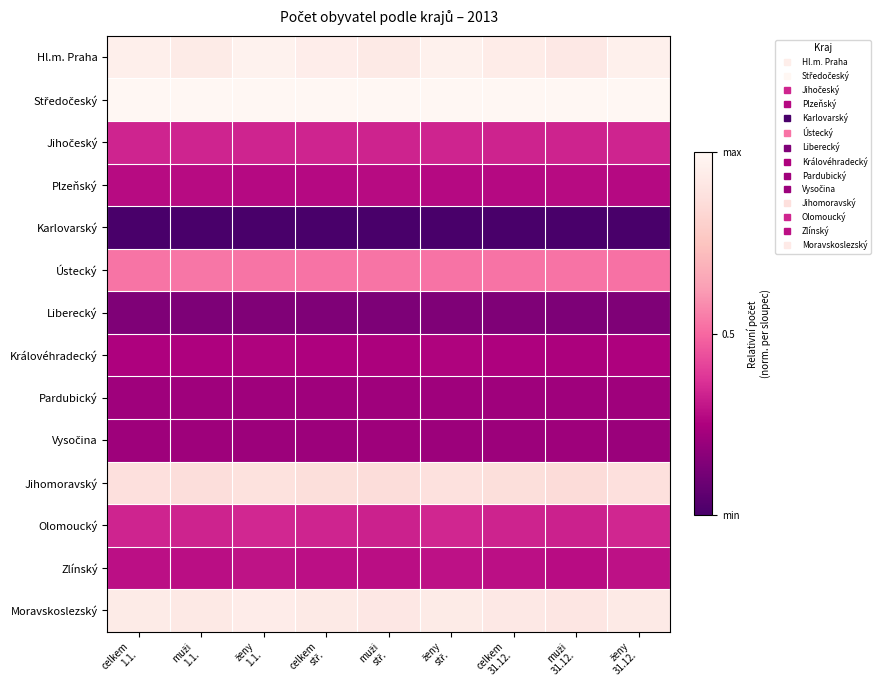

Which series has the largest range (max minus min)?

Hl.m. Praha